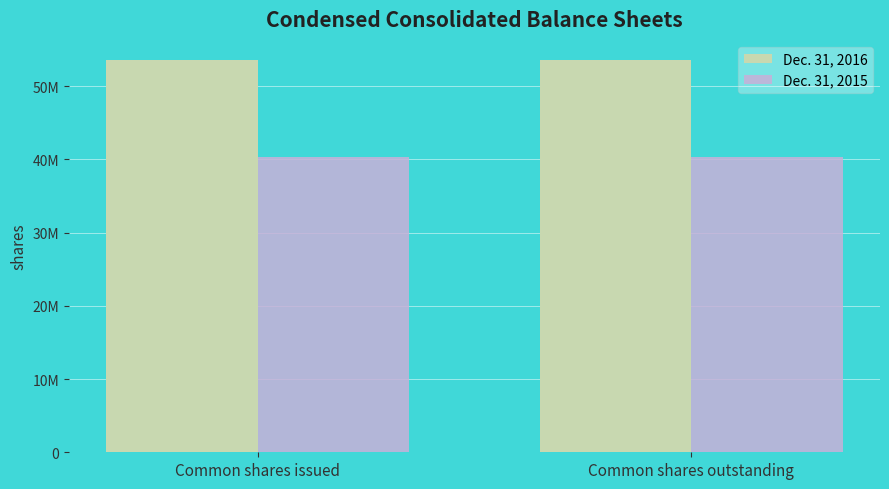

Rank the series at Common shares issued from lowest to highest value.

Dec. 31, 2015, Dec. 31, 2016